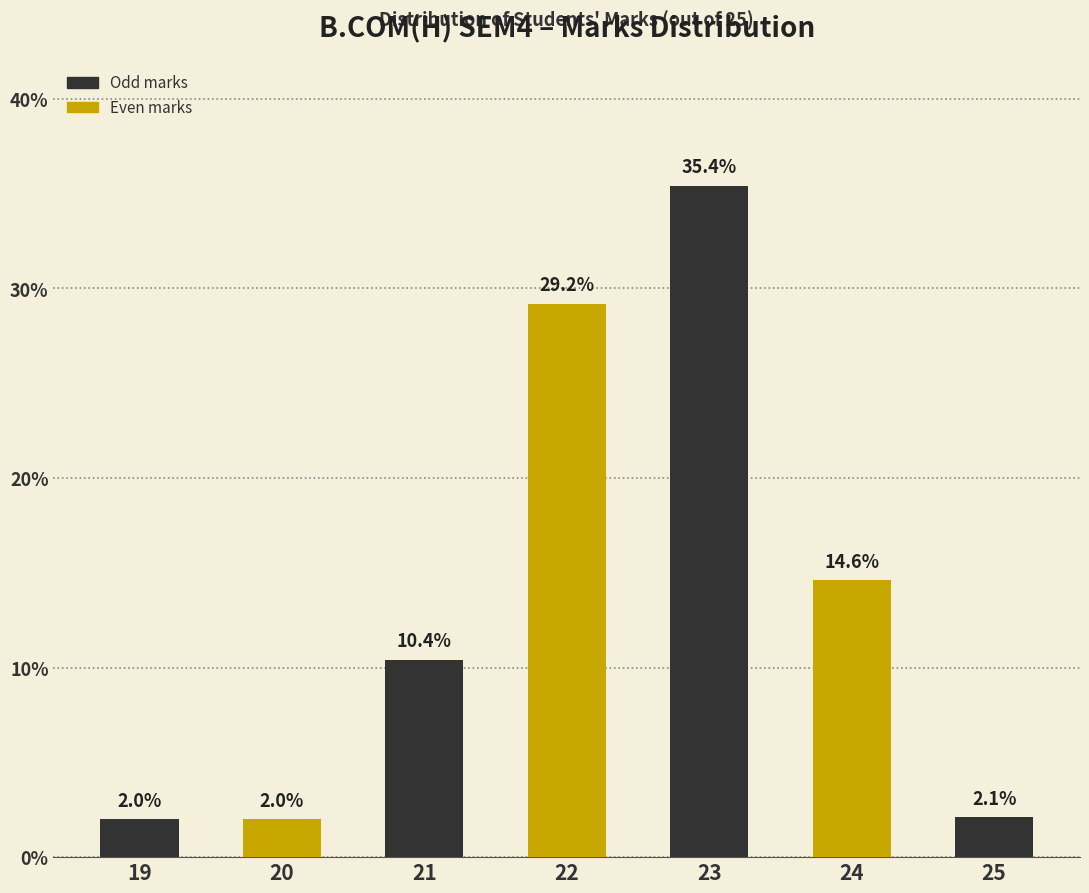

Read the value at 21.

10.4